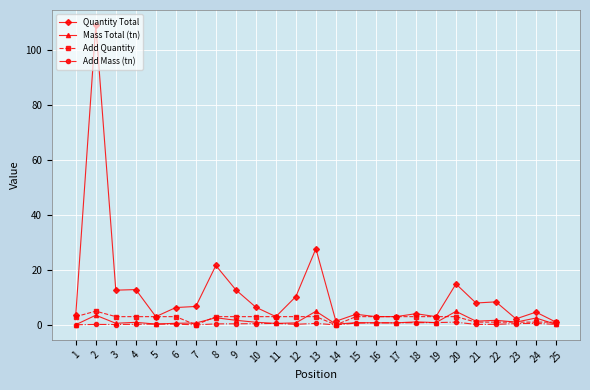

Is this an area chart (filled region under the line)?

No